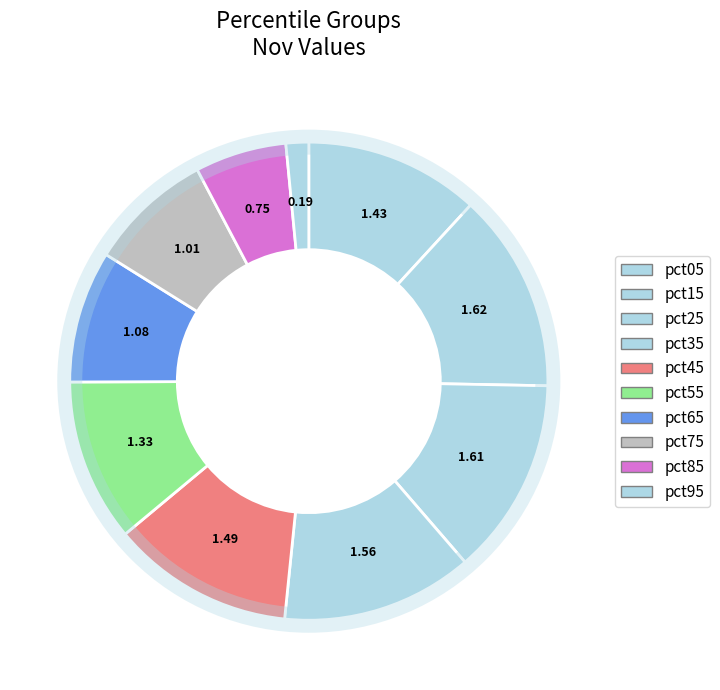

What percentage is the pct45 slice, to the nearest percent?

12%